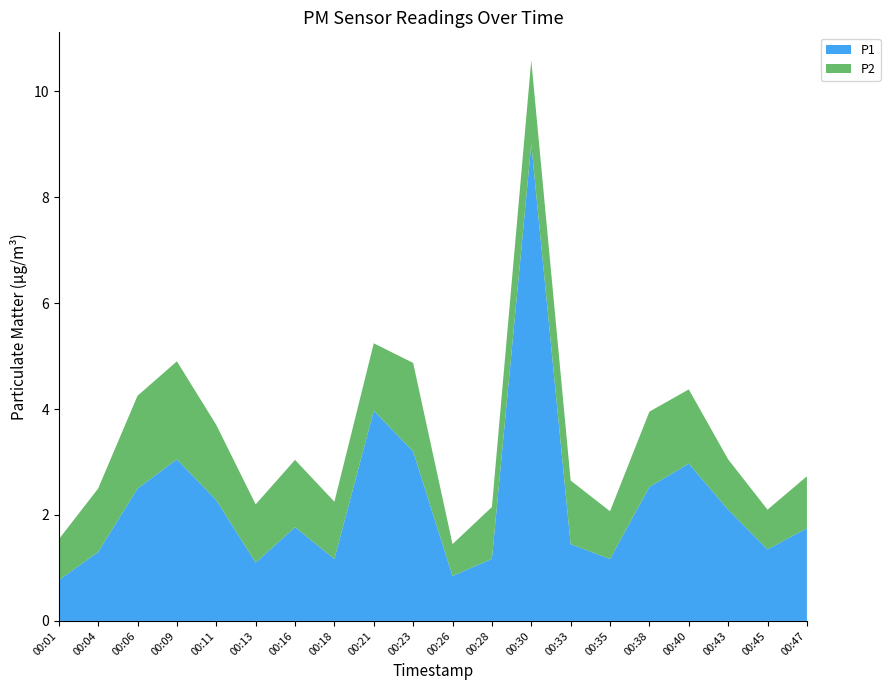

Reading right to left, list all the values displayed in this chart.

P1: 00:47=1.8	00:45=1.4	00:43=2.1	00:40=3.0	00:38=2.5	00:35=1.2	00:33=1.4	00:30=9.0	00:28=1.2	00:26=0.8	00:23=3.2	00:21=4.0	00:18=1.2	00:16=1.8	00:13=1.1	00:11=2.3	00:09=3.0	00:06=2.5	00:04=1.3	00:01=0.8
P2: 00:47=1.0	00:45=0.8	00:43=0.9	00:40=1.4	00:38=1.4	00:35=0.9	00:33=1.2	00:30=1.6	00:28=1.0	00:26=0.6	00:23=1.7	00:21=1.3	00:18=1.1	00:16=1.3	00:13=1.1	00:11=1.4	00:09=1.9	00:06=1.8	00:04=1.2	00:01=0.8